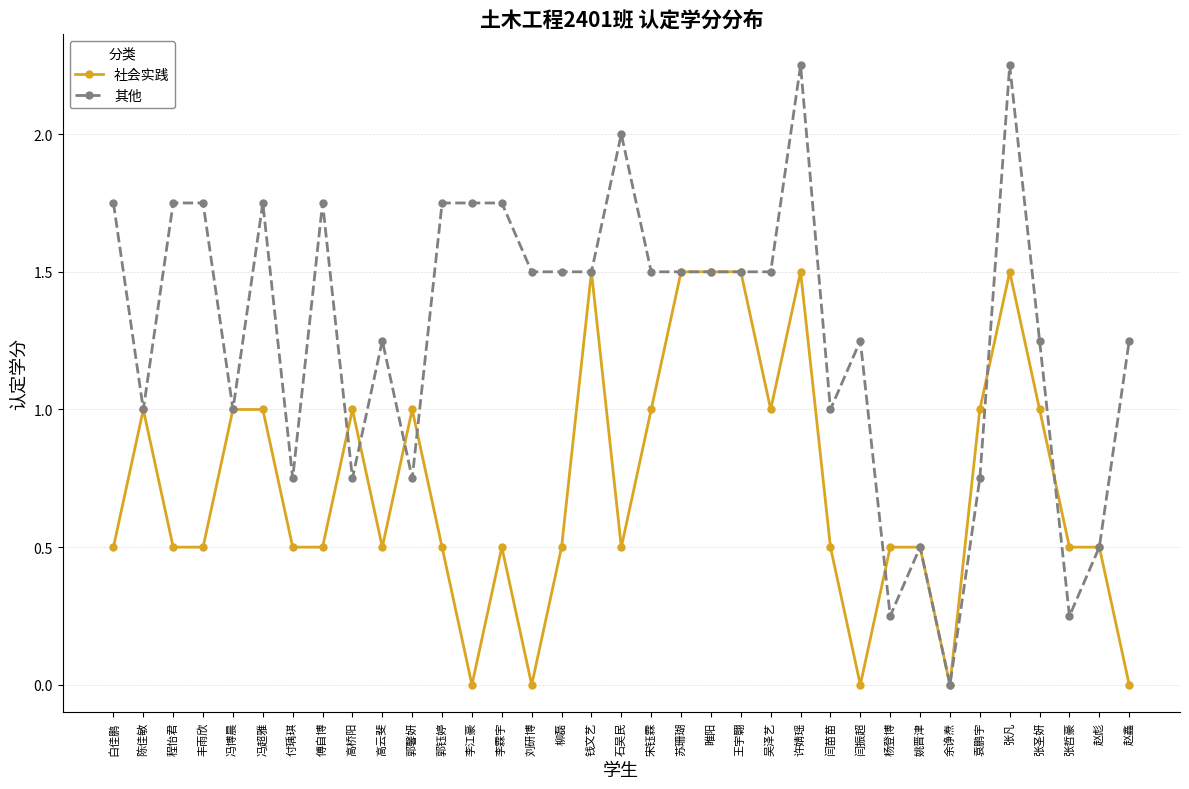

True or false: 社会实践 has a value of 0.2 at 柳磊.

False